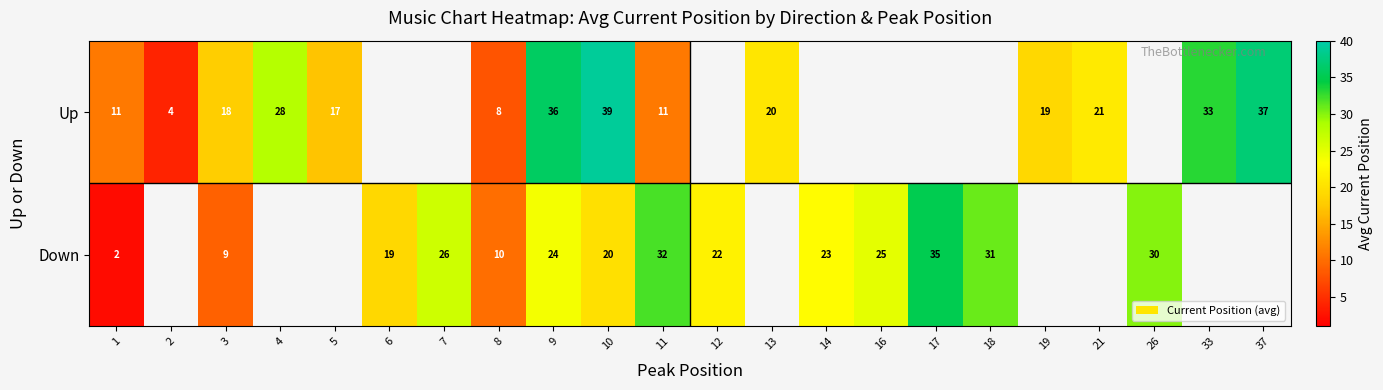

Between 13 and 21, which series saw the biggest shift?

row_0